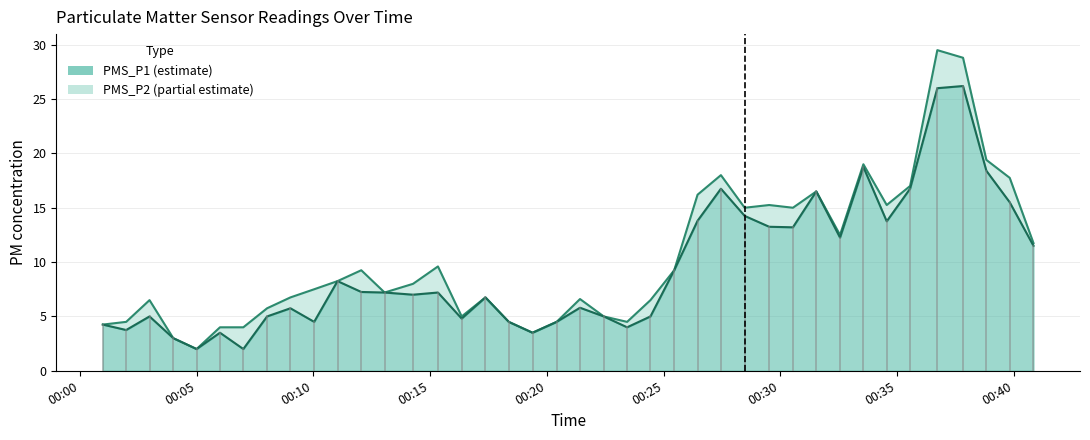

What are all the series names shown in the legend?

PMS_P1, PMS_P2